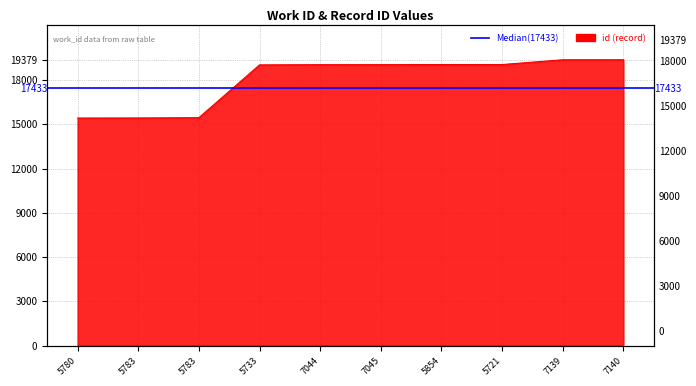

How many lines are shown in the chart?

1